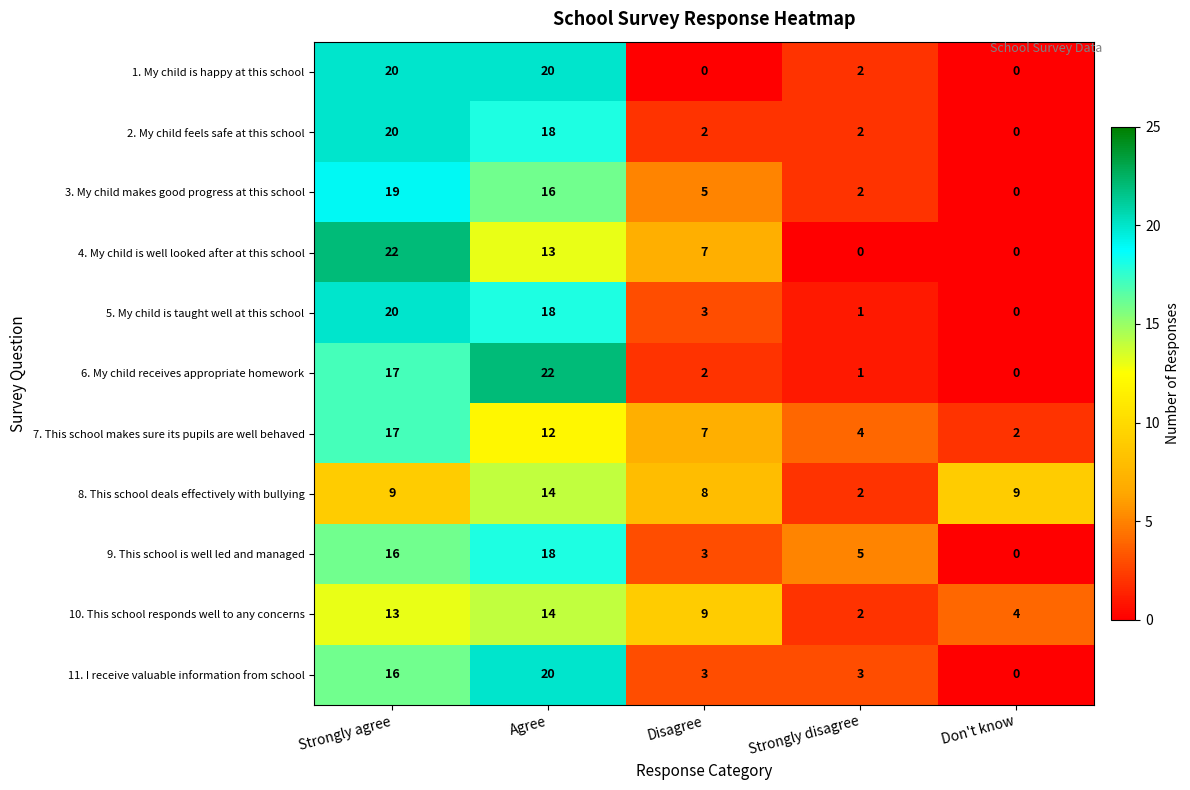

Read the 10. This school responds well to any concerns value at Strongly agree, to the nearest 5.

15